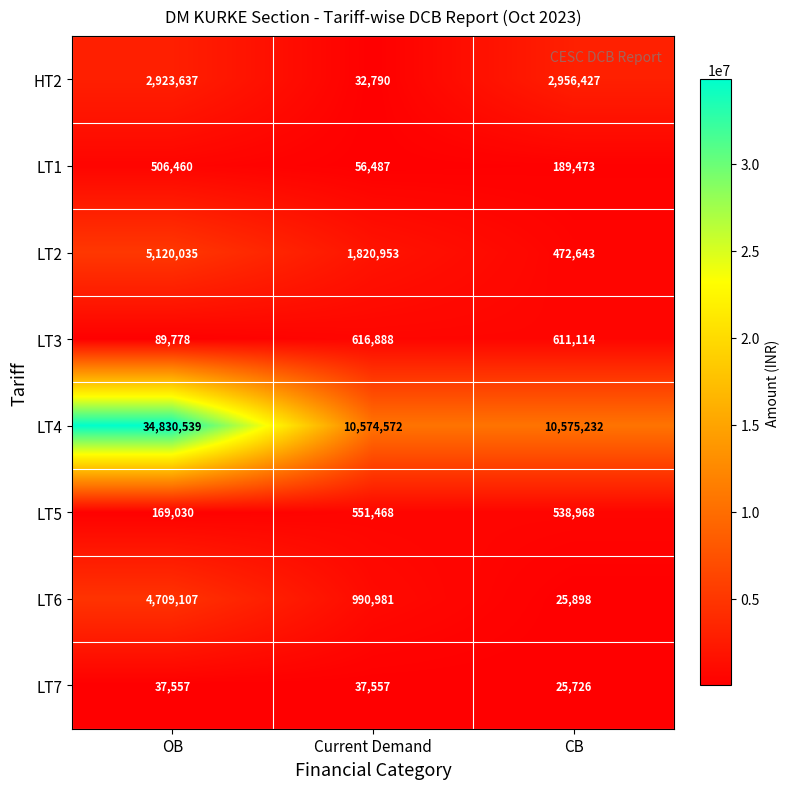

Reading right to left, transcribe all the data shown in this chart.

HT2: CB=2956427	Current Demand=32790	OB=2923637
LT1: CB=189473	Current Demand=56487	OB=506460
LT2: CB=472643	Current Demand=1820953	OB=5120035
LT3: CB=611114	Current Demand=616888	OB=89778
LT4: CB=10575232	Current Demand=10574572	OB=34830539
LT5: CB=538968	Current Demand=551468	OB=169030
LT6: CB=25898	Current Demand=990981	OB=4709107
LT7: CB=25726	Current Demand=37557	OB=37557